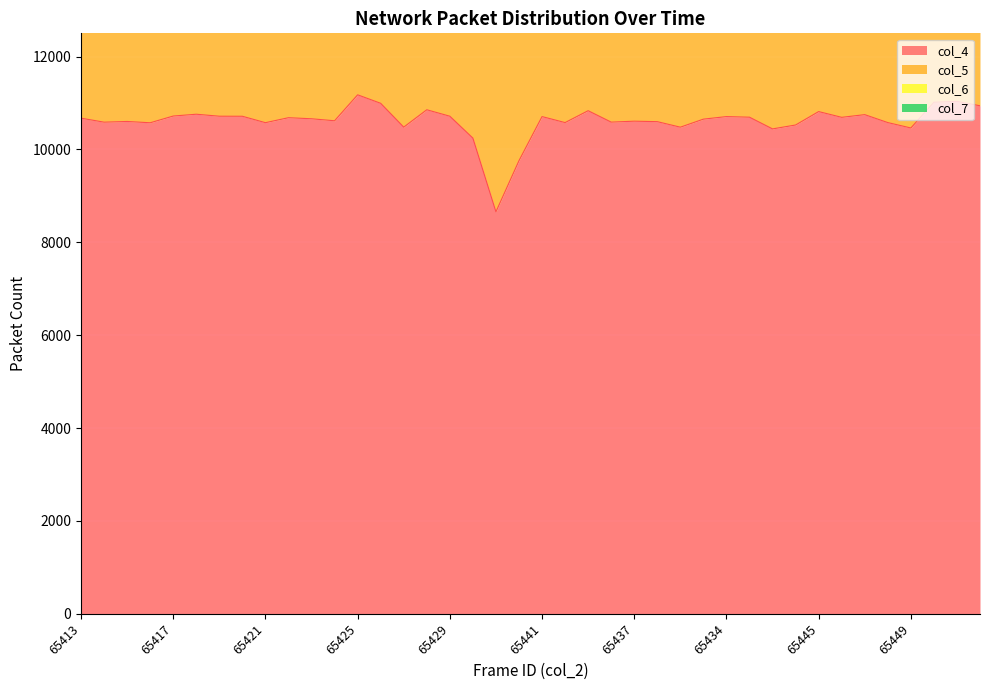

What is the sum of the col_7 values at 65444 and 65446?

116